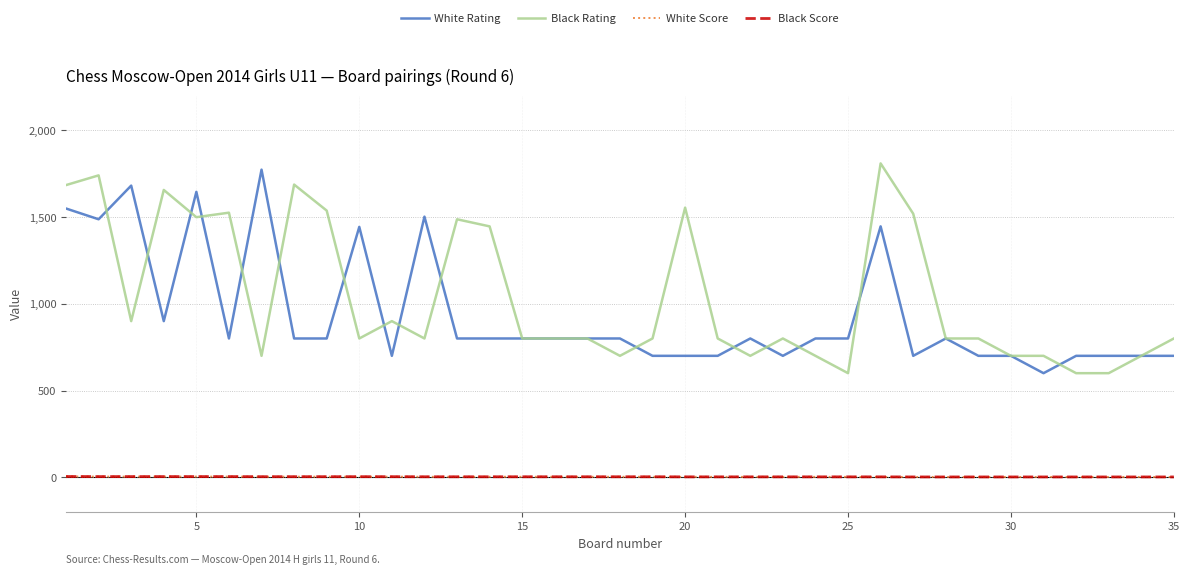

True or false: Black Rating and Black Score intersect in this chart.

False